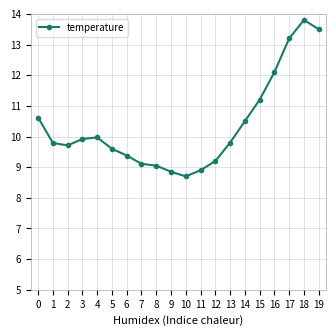

True or false: the data has more than 1 interior local peaks.

True